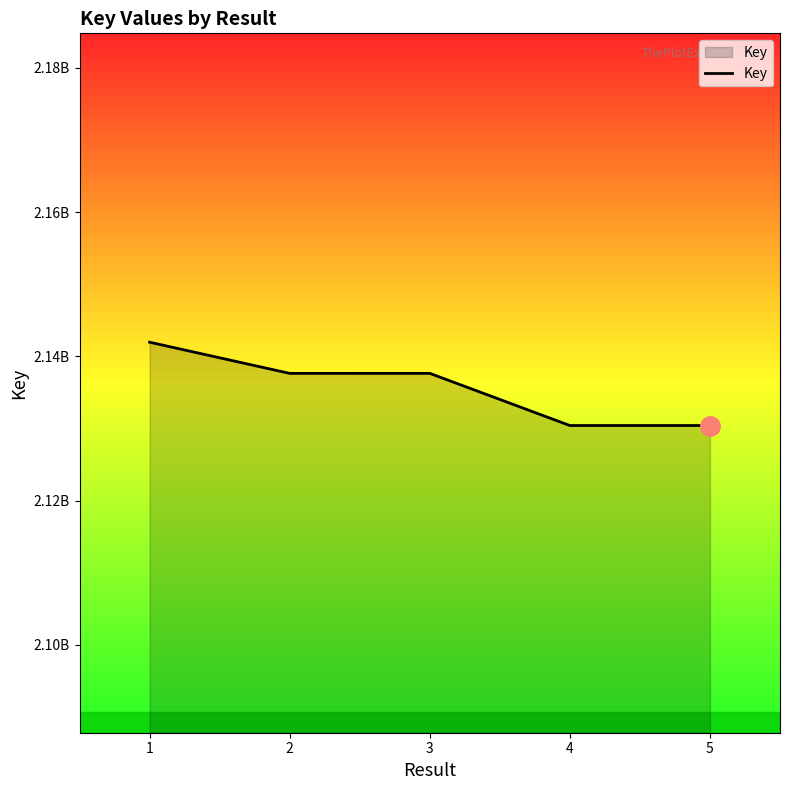

Is this an area chart (filled region under the line)?

Yes